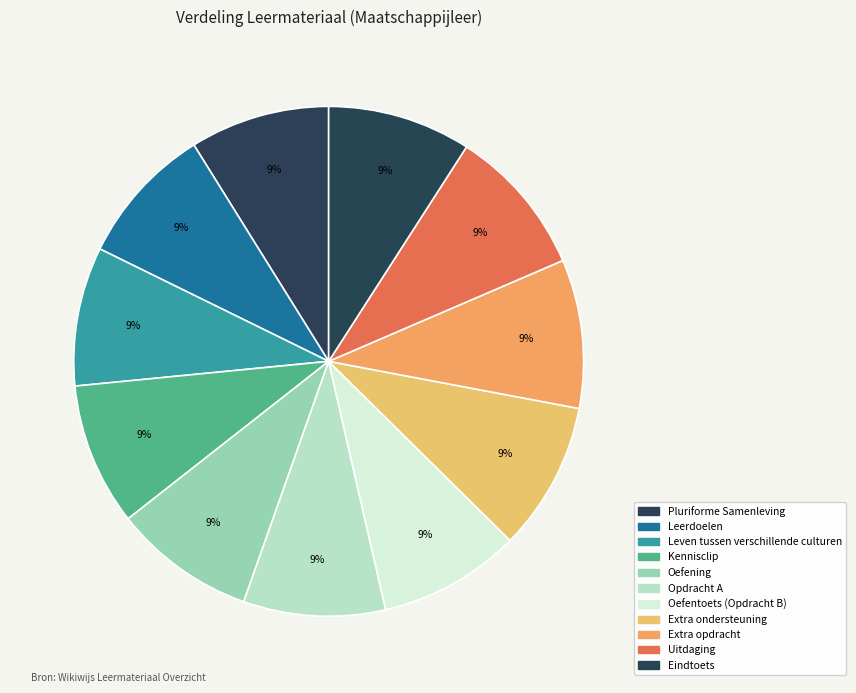

Approximately how many times larger is the value at Leerdoelen compared to Eindtoets?

1.0